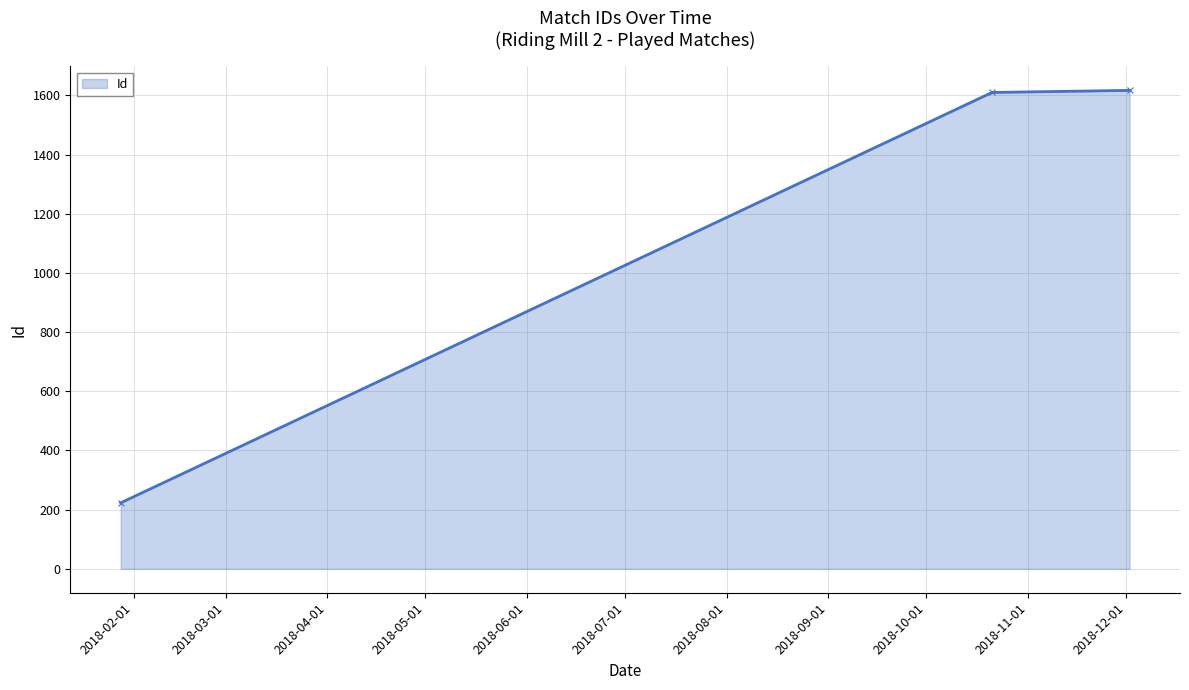

What is the value of the 3rd point from the left?

1617